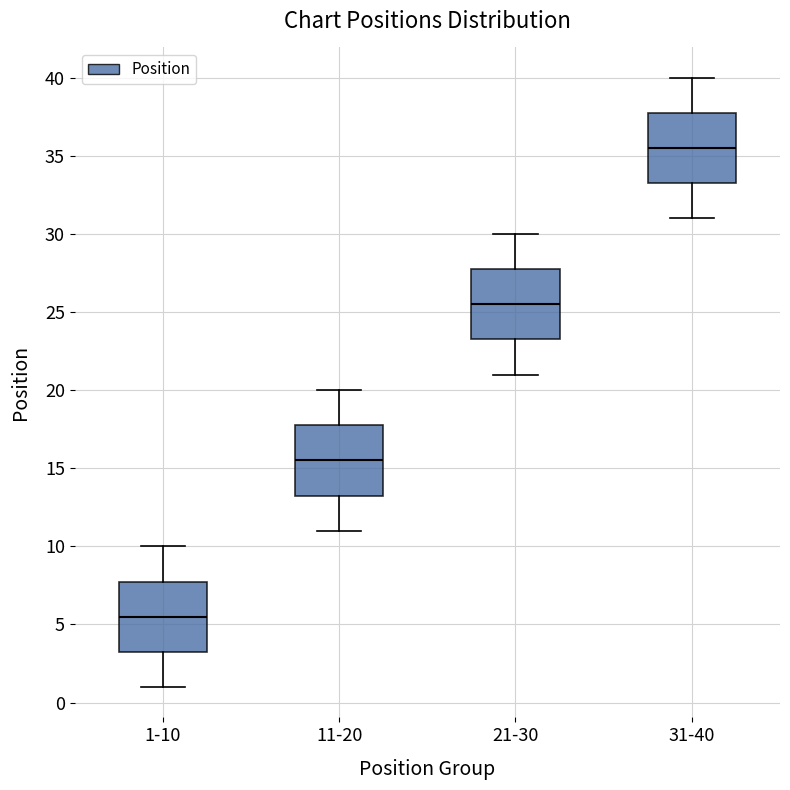

Which box has the highest median line?

31-40